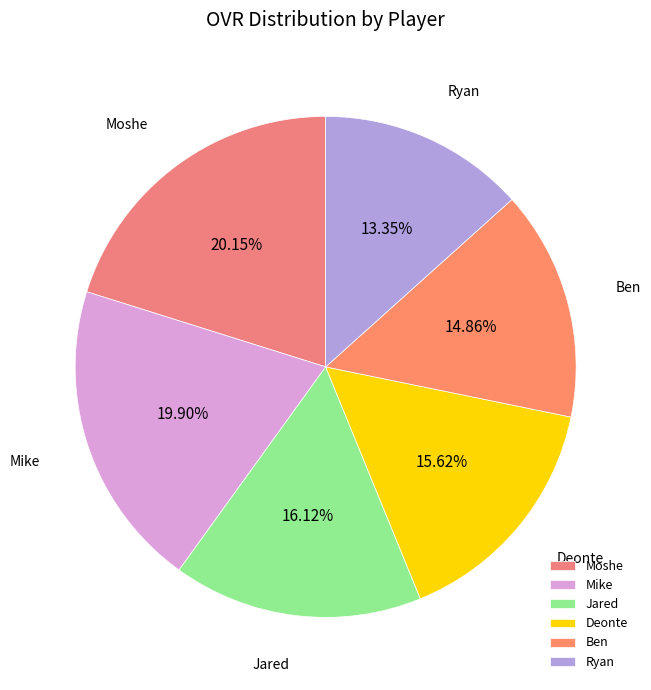

Count the number of slices in the pie.

6